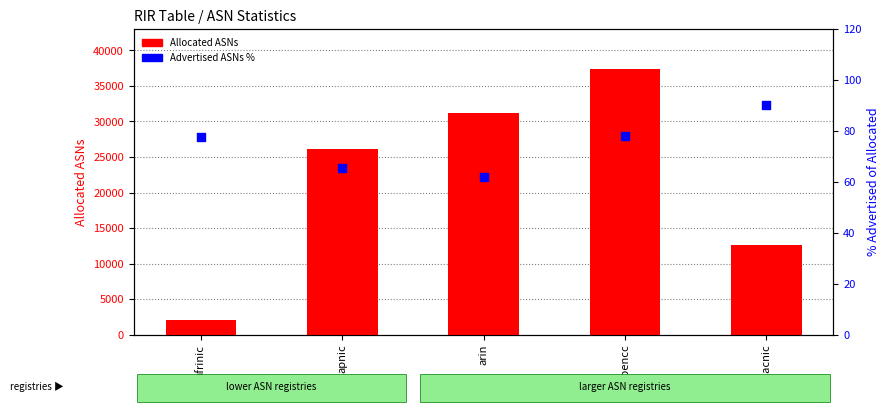

Which series contains the highest Y value?

Allocated ASNs